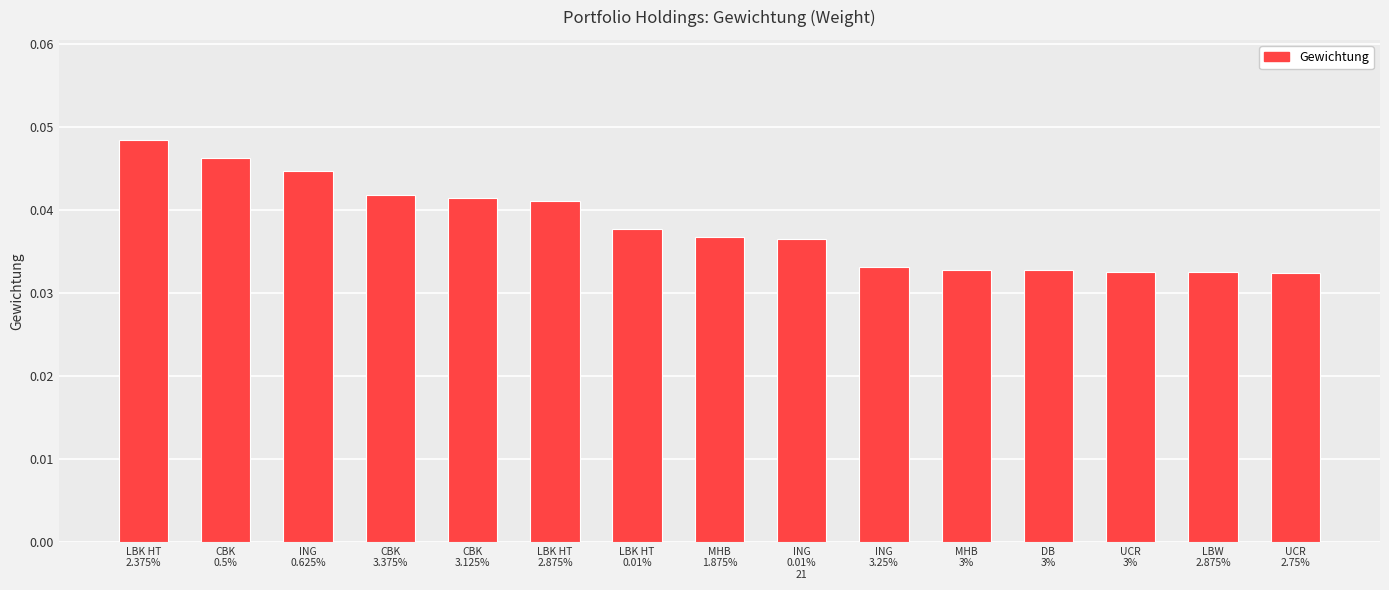

Count the values in the range 0 to 1.

15